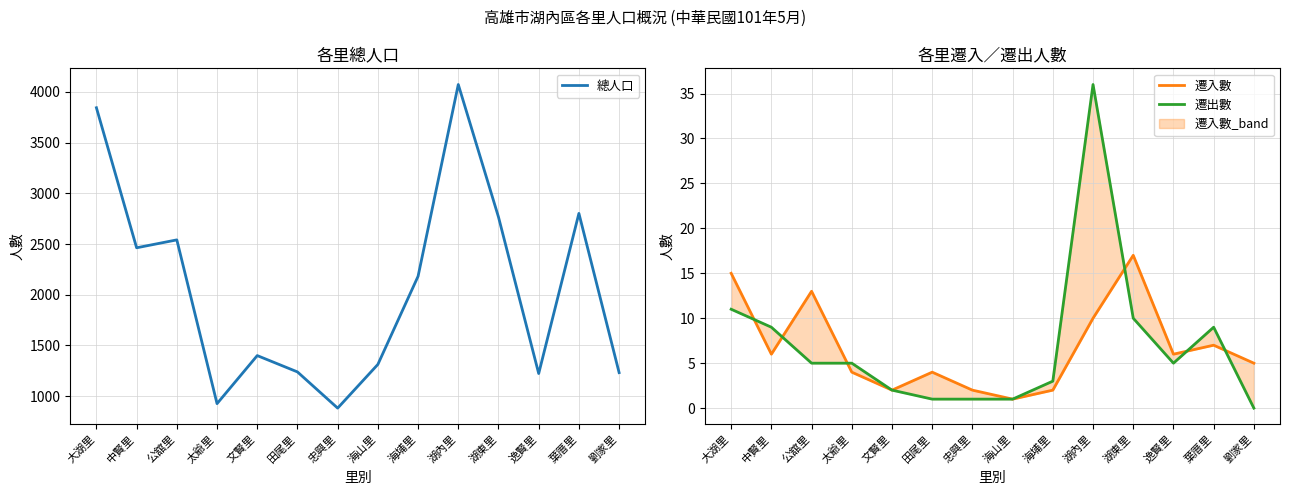

True or false: 遷出數 has a value of 9 at 葉厝里.

True